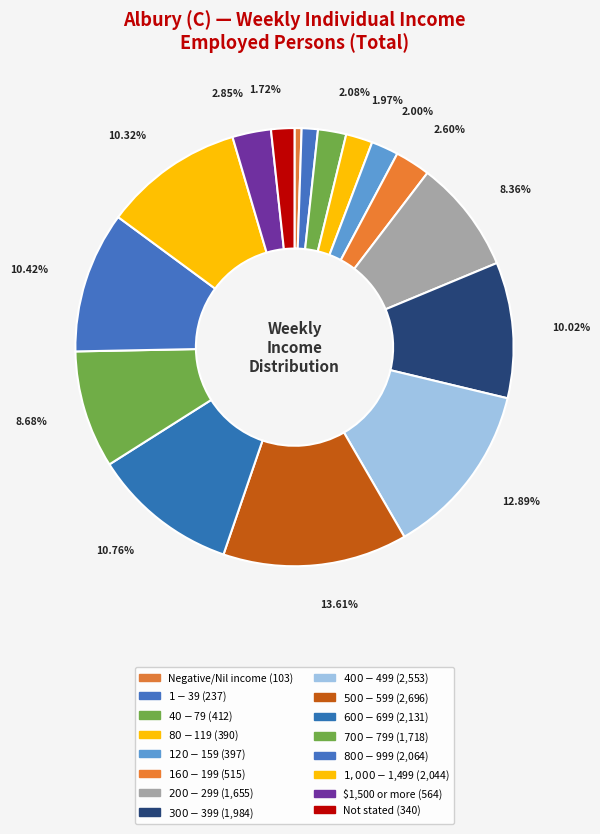

What is the total percentage of $160-$199 and $300-$399?

12.6%